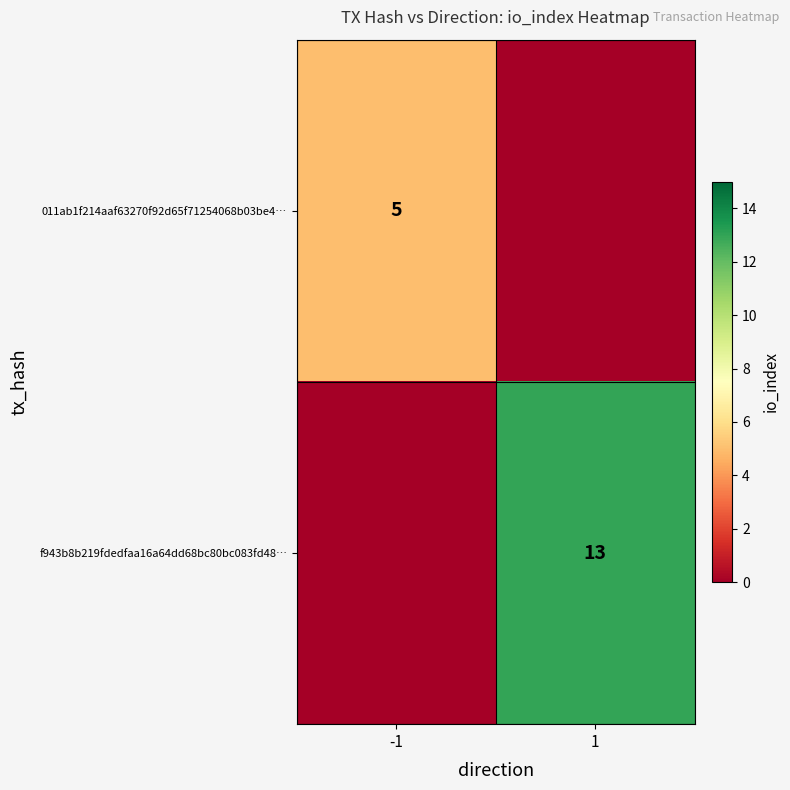

The value of 011ab1f214aaf63270f92d65f71254068b03be4… at -1 is 5. True or false?

True